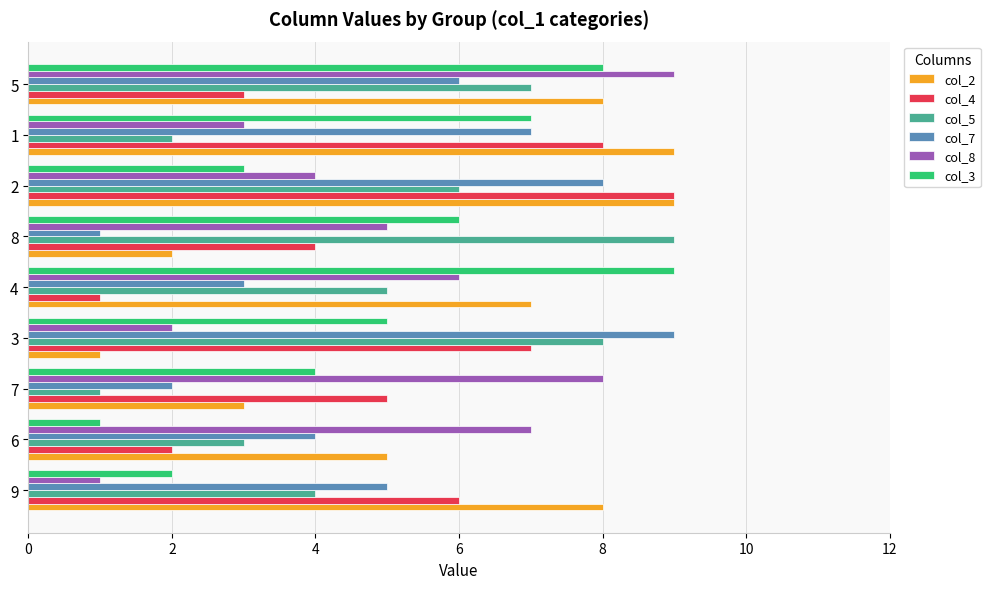

List the labels in order of col_4 value, largest first.

2, 1, 3, 9, 7, 8, 5, 6, 4